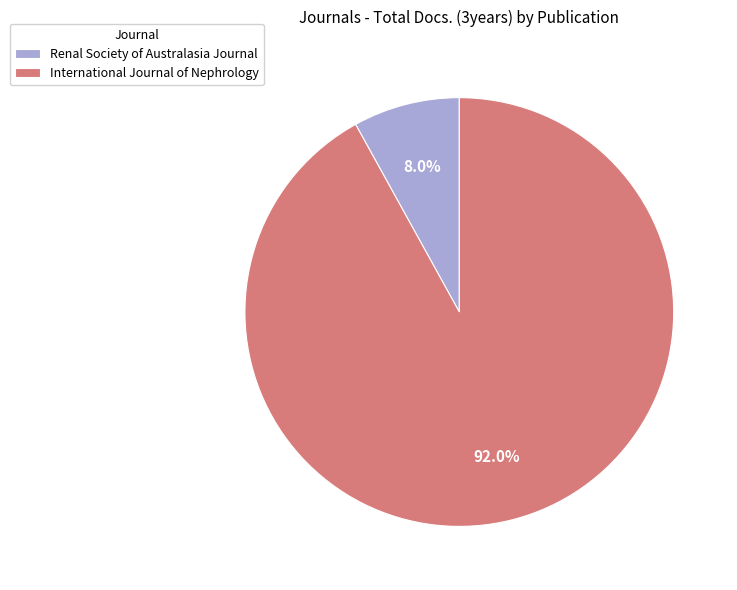

To the nearest percent, what is the average slice percentage?

50%